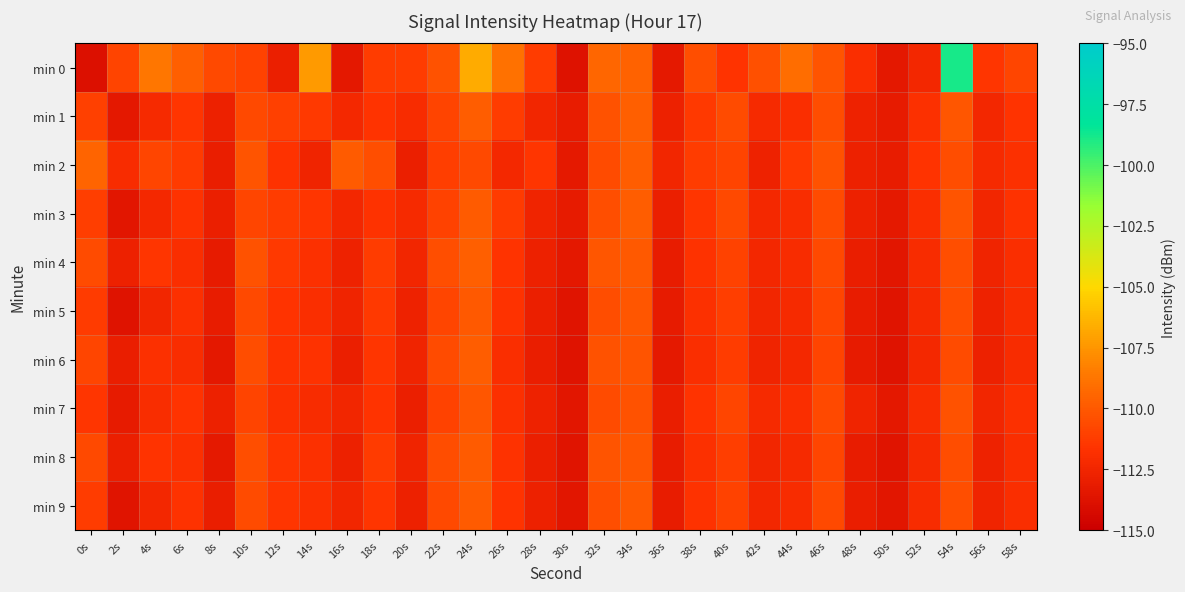

At how many categories does at least one series exceed -108?

3